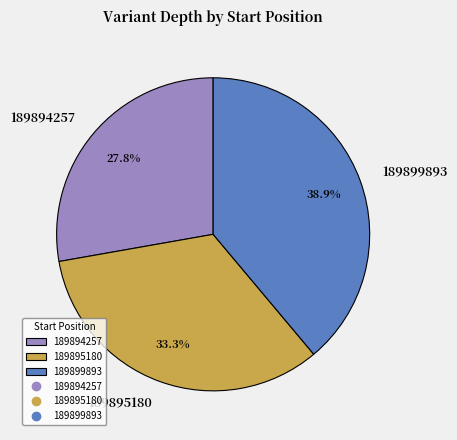

Count the number of slices in the pie.

3